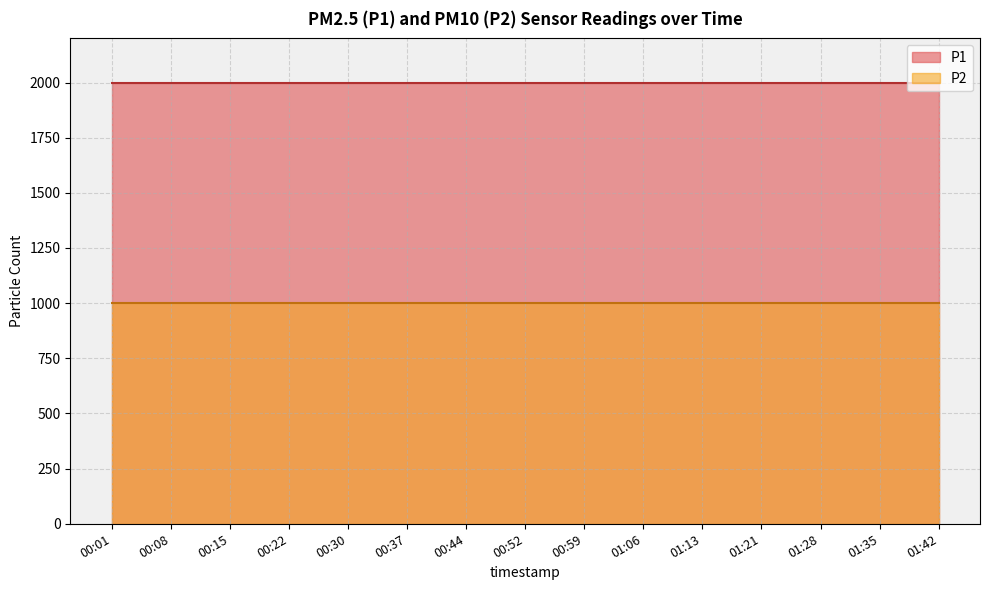

True or false: P2 has a value of 999.9 at 01:35.

True